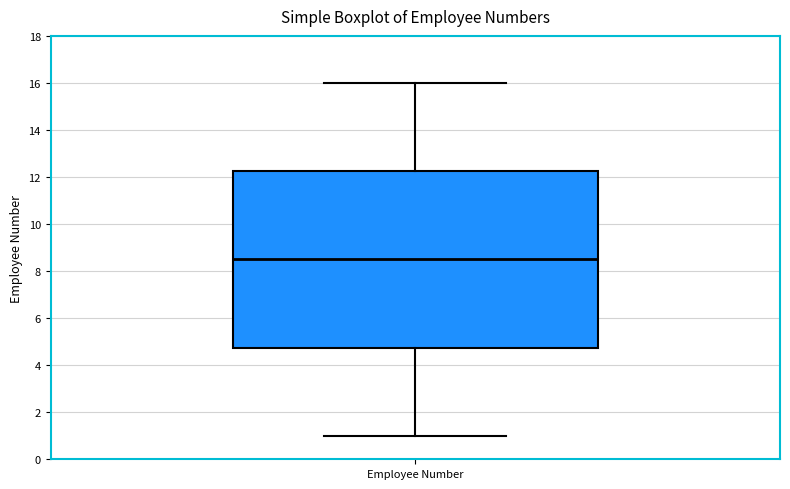

Transcribe this box plot: give where the median line is, the range the box spans, and where the two whiskers end, as read against the y-axis. The values are not printed on the chart, so give them approximately, as read against the axis.

median 8.6, box 4.8 to 12.2, whiskers 1.0 to 16.0